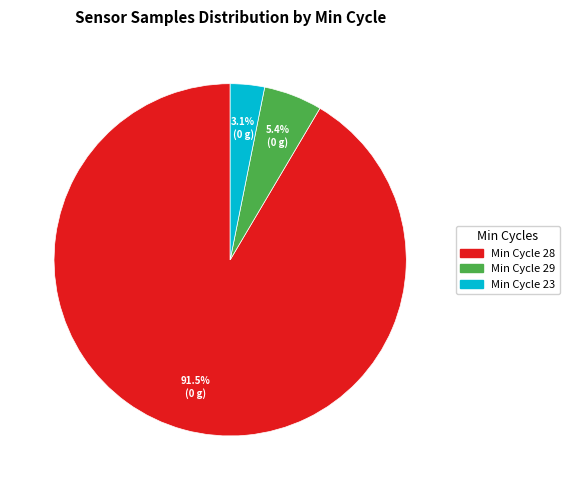

Does any single category account for the majority?

Yes